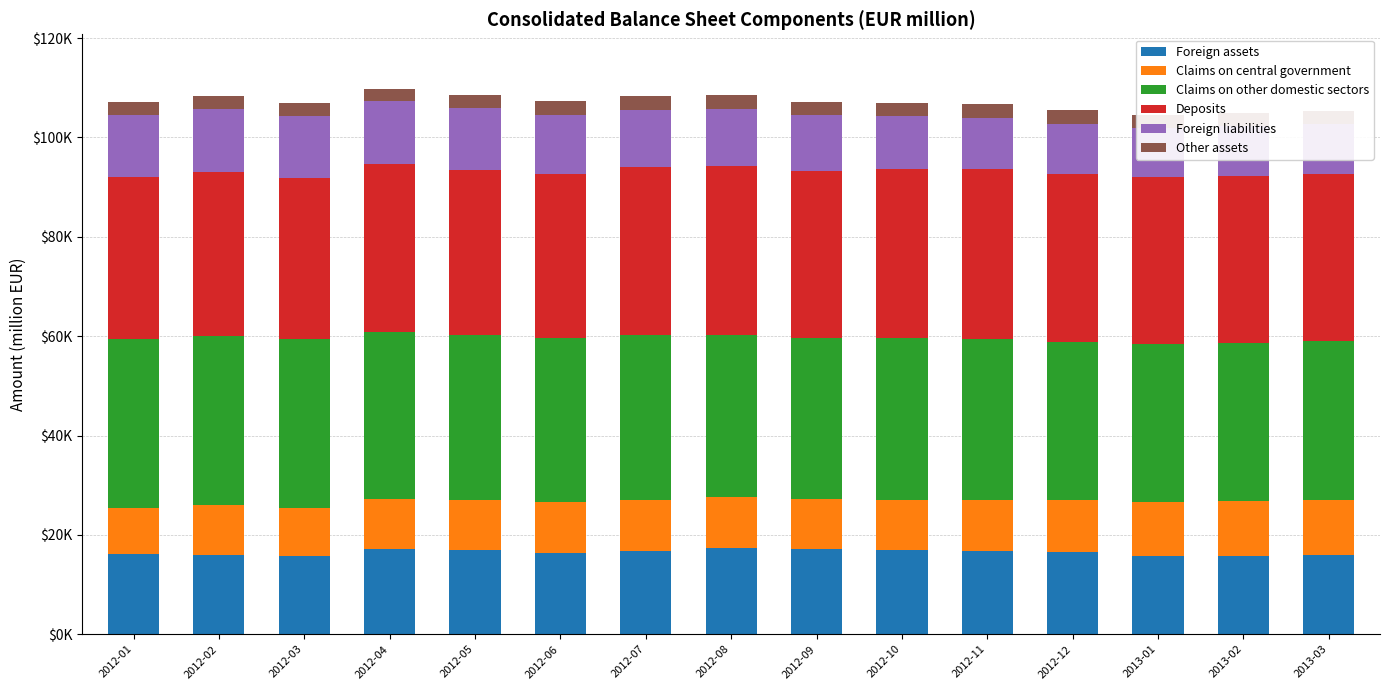

The Claims on central government series shows 11056.4 at 2013-02. True or false?

True